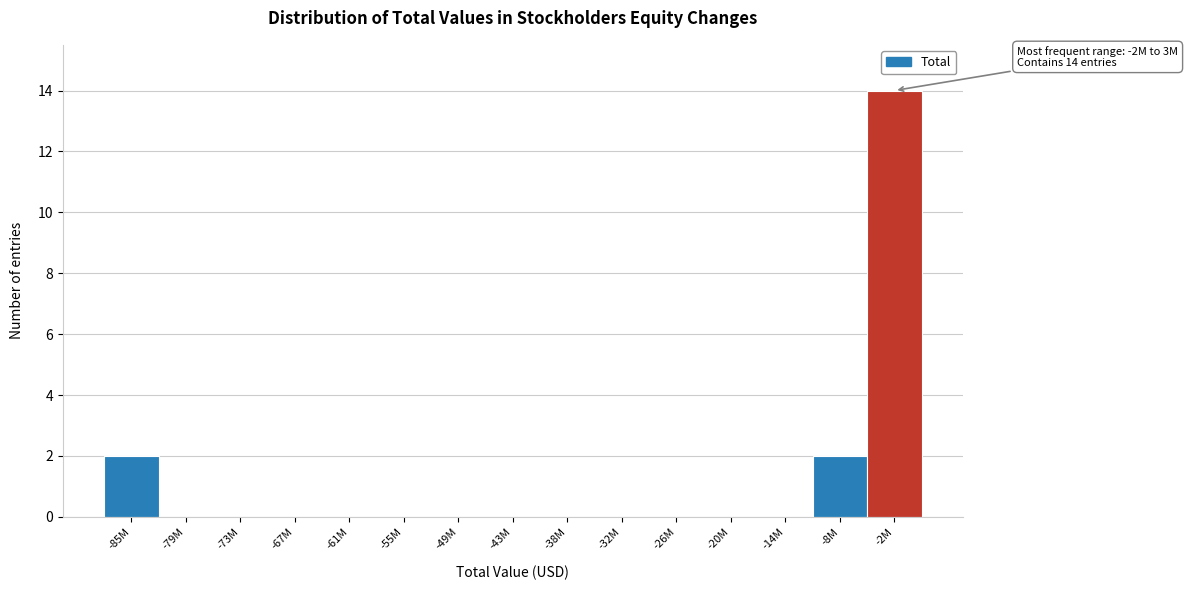

Reading left to right, transcribe all the data shown in this chart.

-85M=2	-79M=0	-73M=0	-67M=0	-61M=0	-55M=0	-49M=0	-43M=0	-38M=0	-32M=0	-26M=0	-20M=0	-14M=0	-8M=2	-2M=14